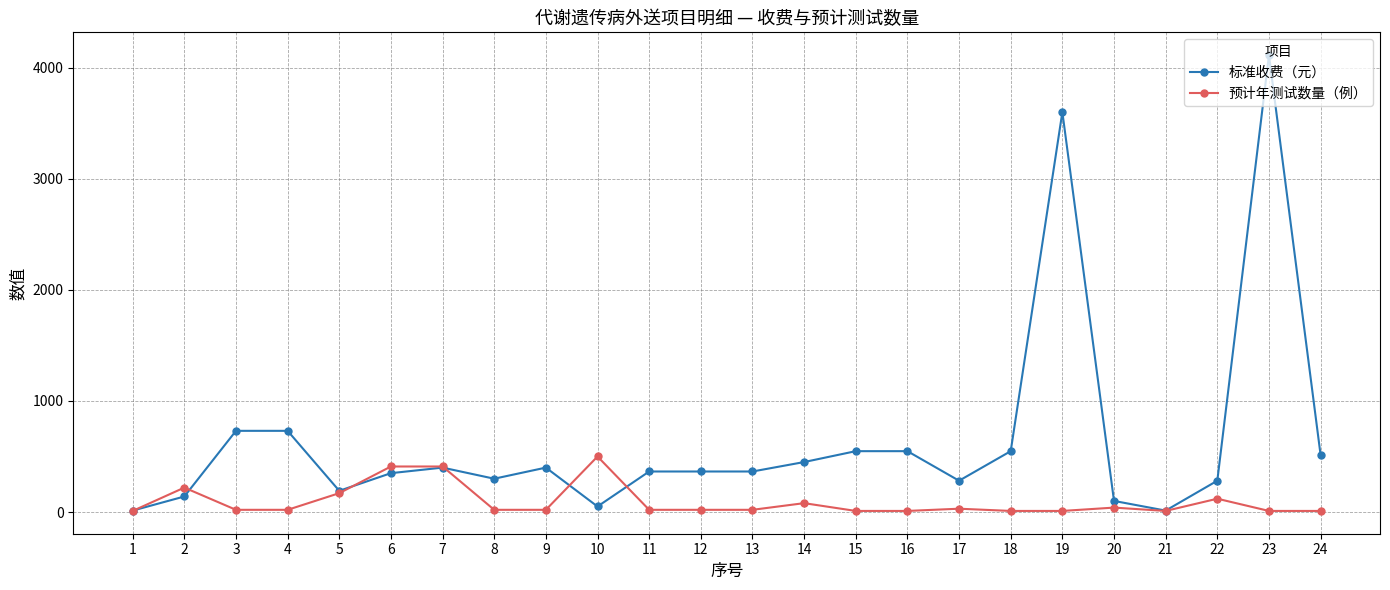

The value of 标准收费（元） at 14 is 149. True or false?

False